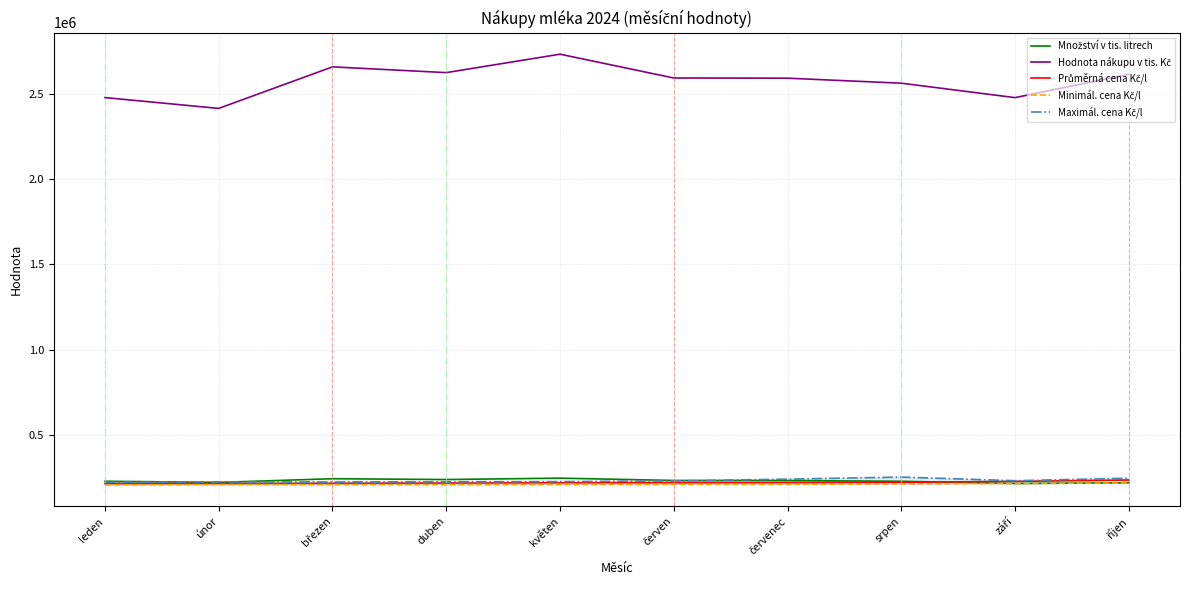

What is the highest value of the Průměrná cena Kč/l series?

236800.0